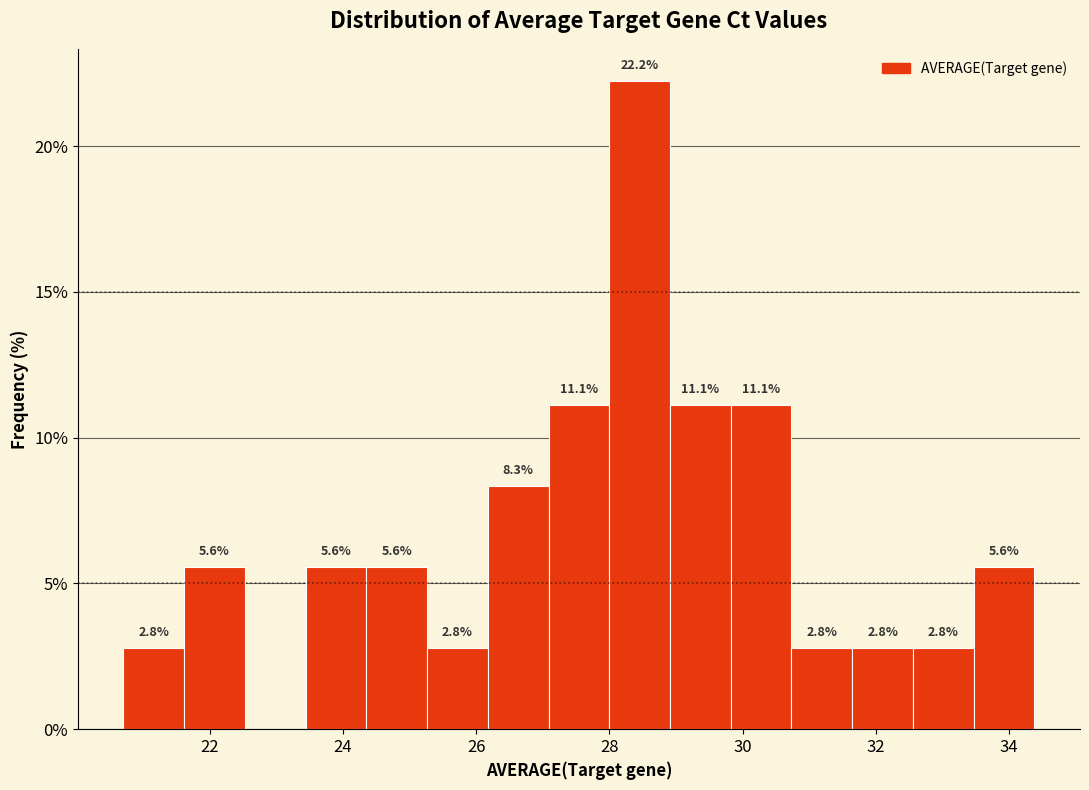

Over which range of the x-axis is the bar tallest?

28.0 to 29.0